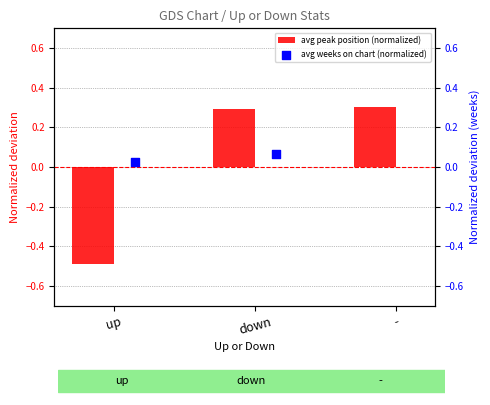

Where does the avg peak position (normalized) series first go above 0?

down